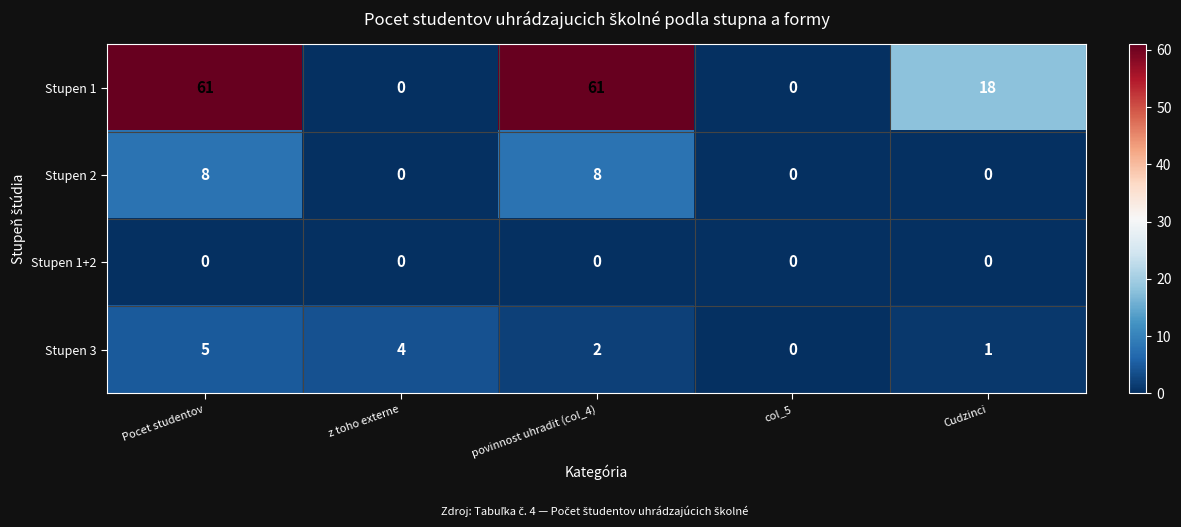

Is it true that Stupen 3 equals 3 at povinnost uhradit (col_4)?

False